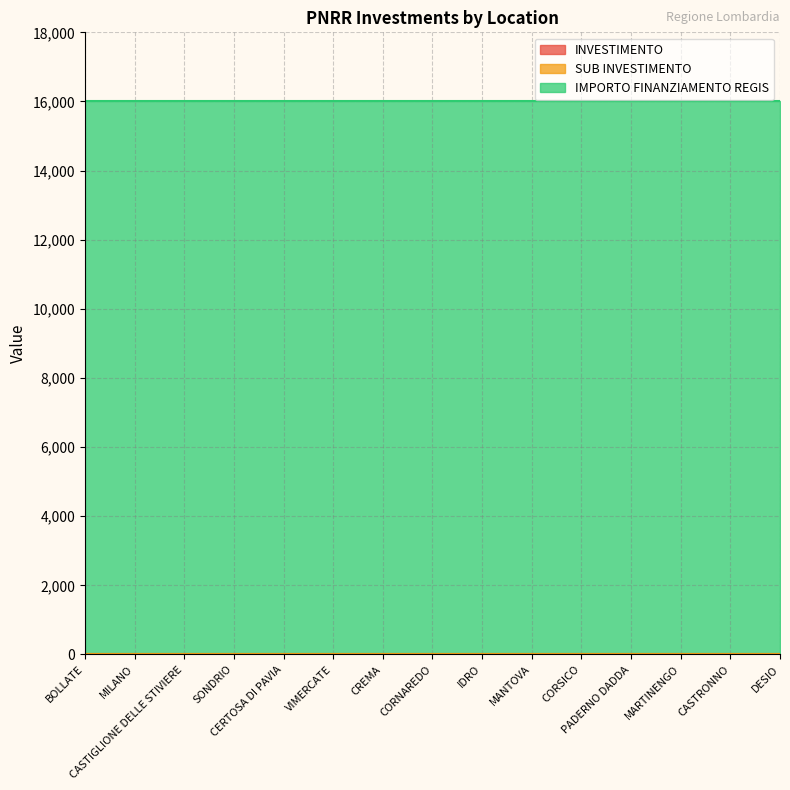

Reading left to right, list all the values displayed in this chart.

INVESTIMENTO: 3.2	3.2	3.2	3.2	3.2	3.2	3.2	3.2	3.2	3.2	3.2	3.2	3.2	3.2	3.2
SUB INVESTIMENTO: 3.2	3.2	3.2	3.2	3.2	3.2	3.2	3.2	3.2	3.2	3.2	3.2	3.2	3.2	3.2
IMPORTO FINANZIAMENTO REGIS: 16000.0	16000.0	16000.0	16000.0	16000.0	16000.0	16000.0	16000.0	16000.0	16000.0	16000.0	16000.0	16000.0	16000.0	16000.0